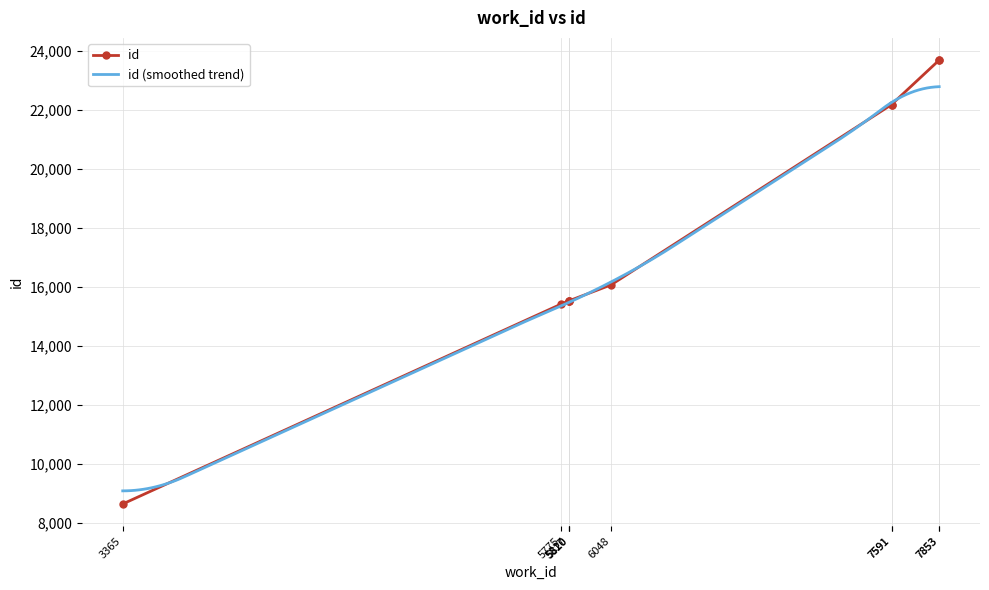

Read the value at 5817.

15531